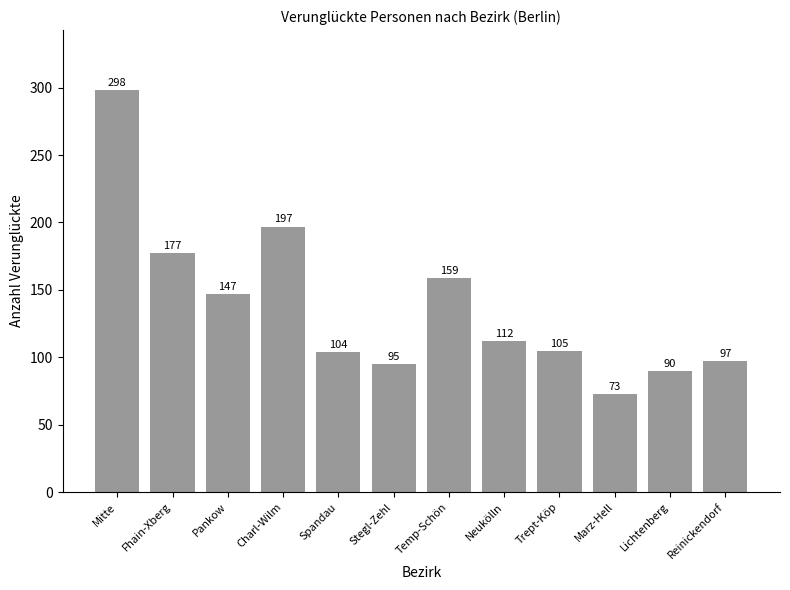

Where does the data first go above 112?

Mitte